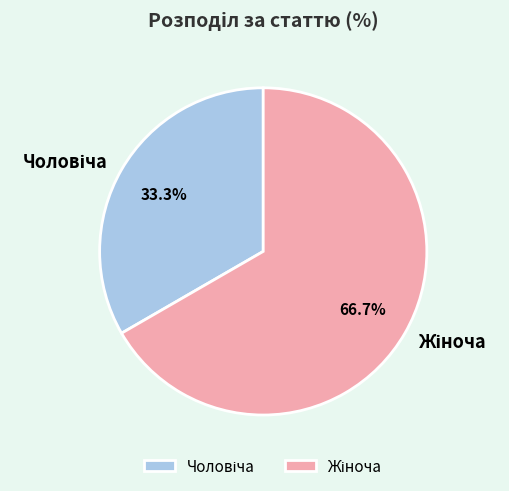

Is there any slice that represents more than half of the pie?

Yes